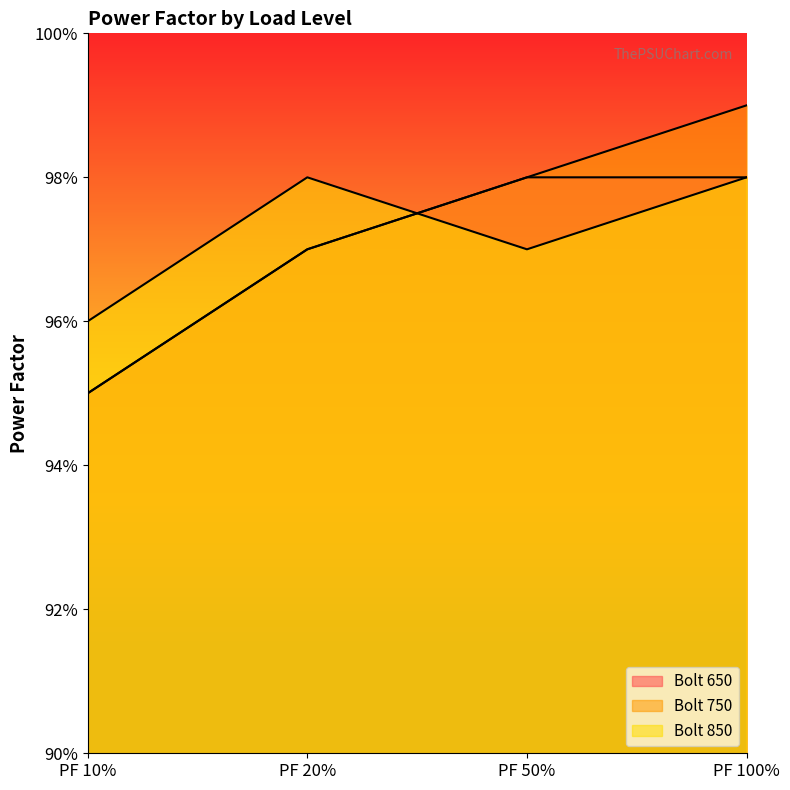

Where do Bolt 650 and Bolt 850 first cross each other?

PF 20% and PF 50%